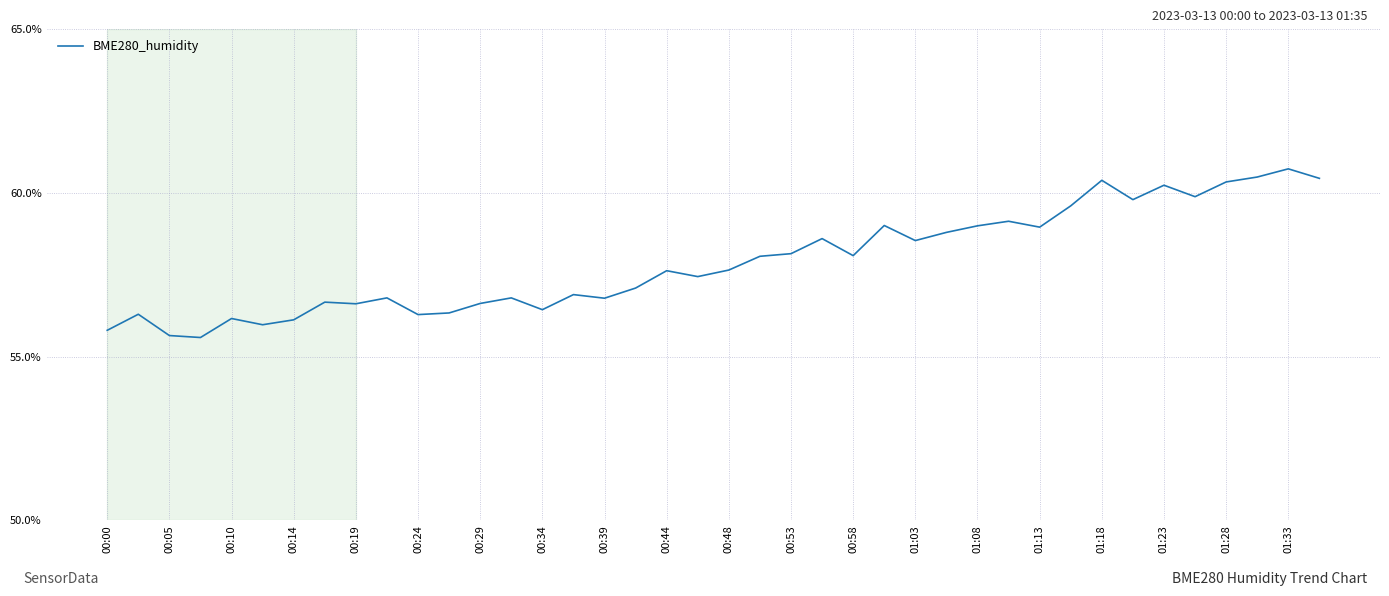

True or false: the data has more than 0 interior local peaks.

True